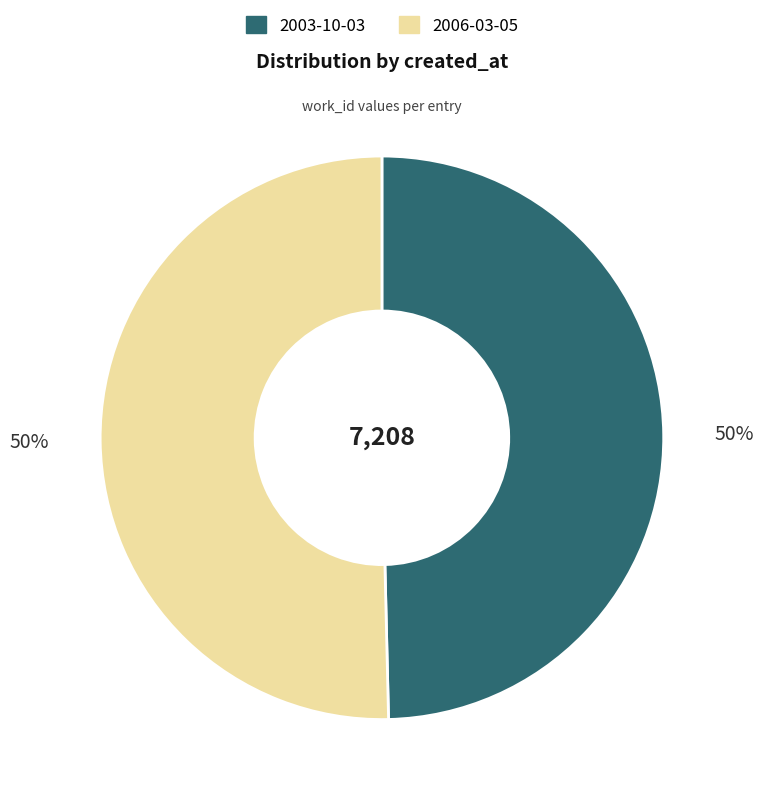

Count the number of slices in the pie.

2